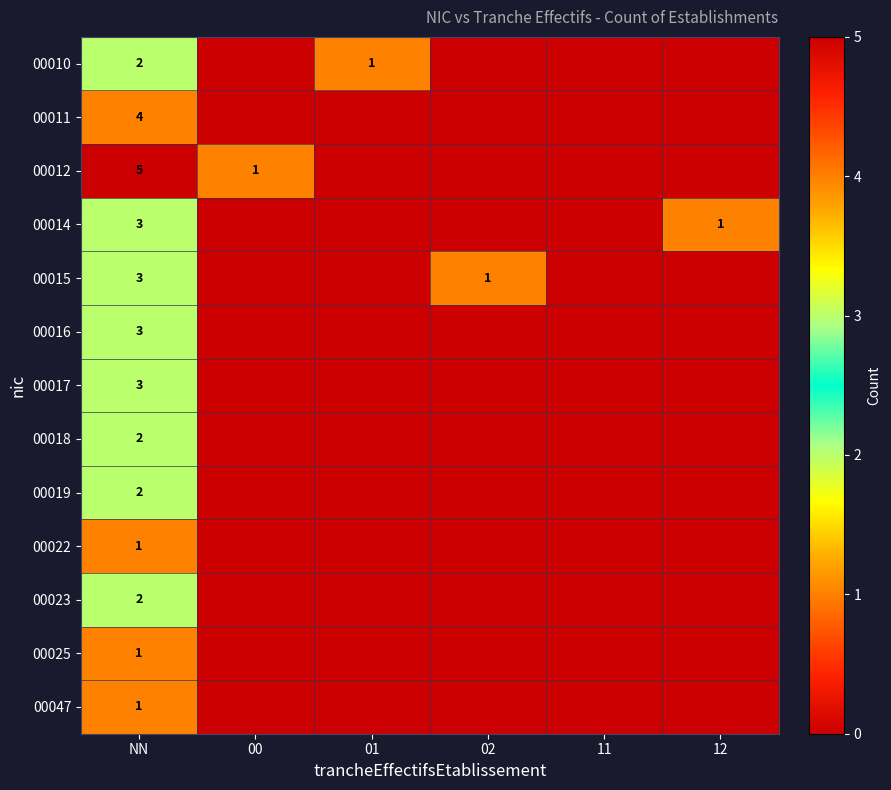

Rank the series at 12 from lowest to highest value.

00010, 00011, 00012, 00015, 00016, 00017, 00018, 00019, 00022, 00023, 00025, 00047, 00014